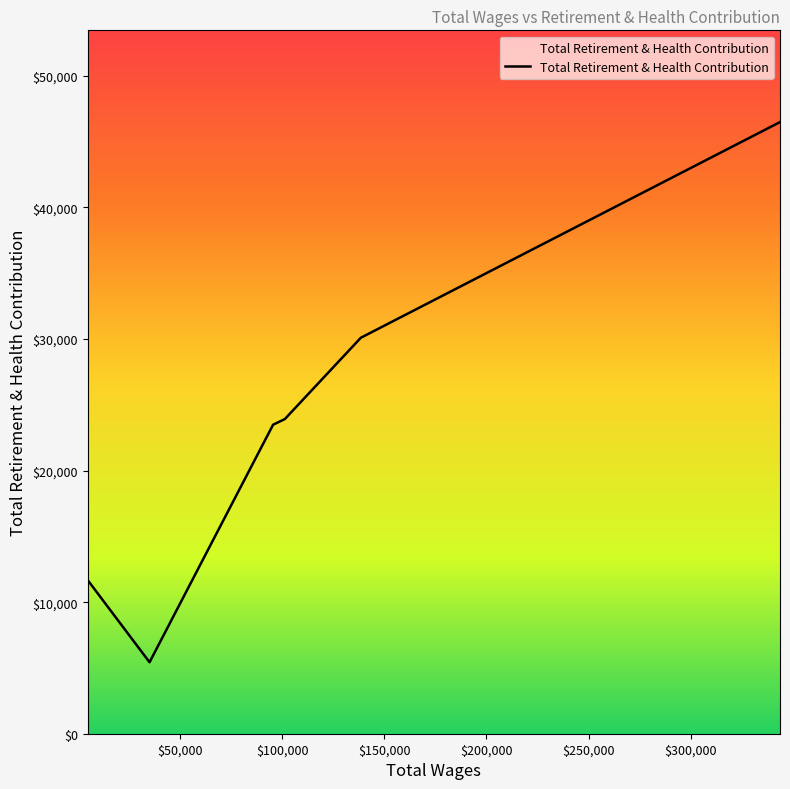

How many interior local valleys (lower than both neighbors) does the data have?

1